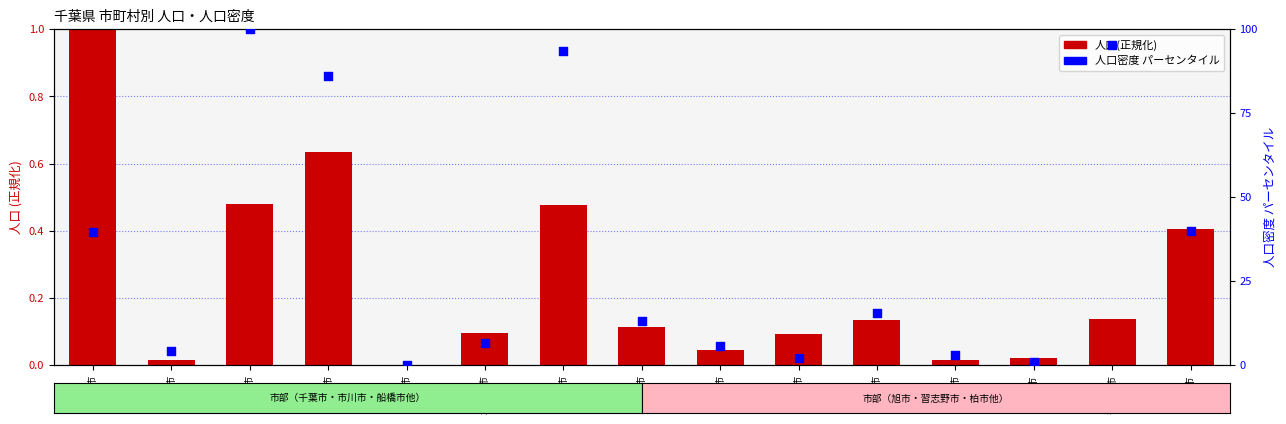

Which series reaches the maximum Y coordinate?

人口密度 パーセンタイル